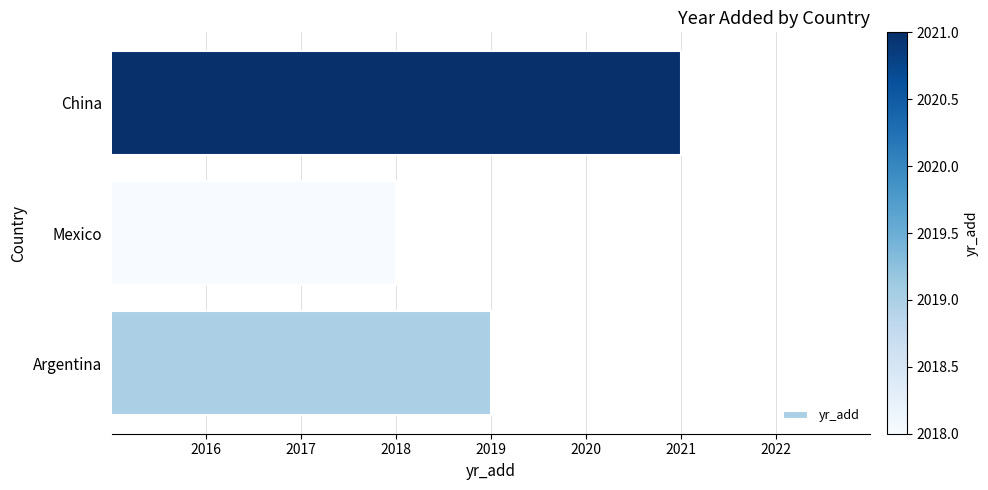

How many bars are there in total?

3